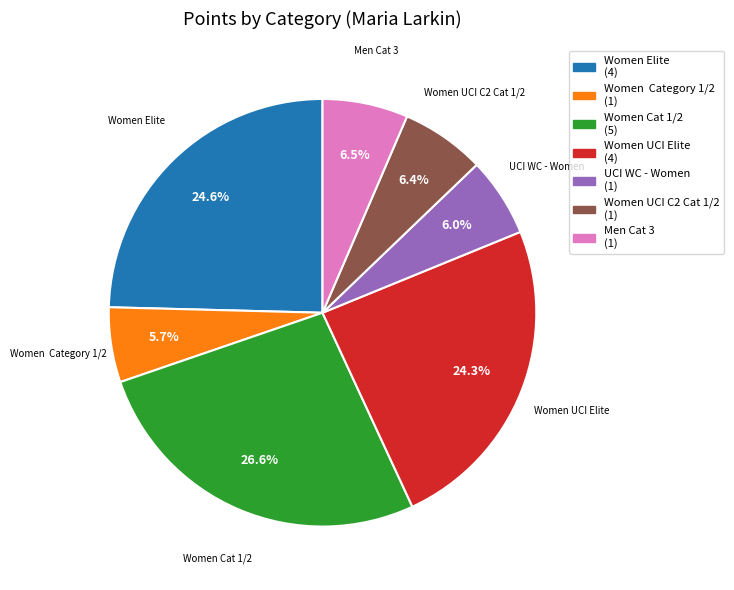

Which has a higher value, Women Category 1/2 or Women Elite?

Women Elite